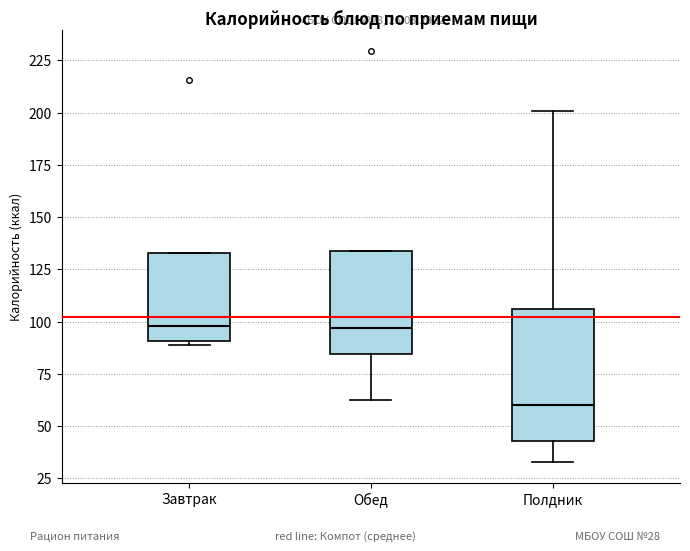

Which box is the tallest, from its lower edge to its upper edge?

Полдник